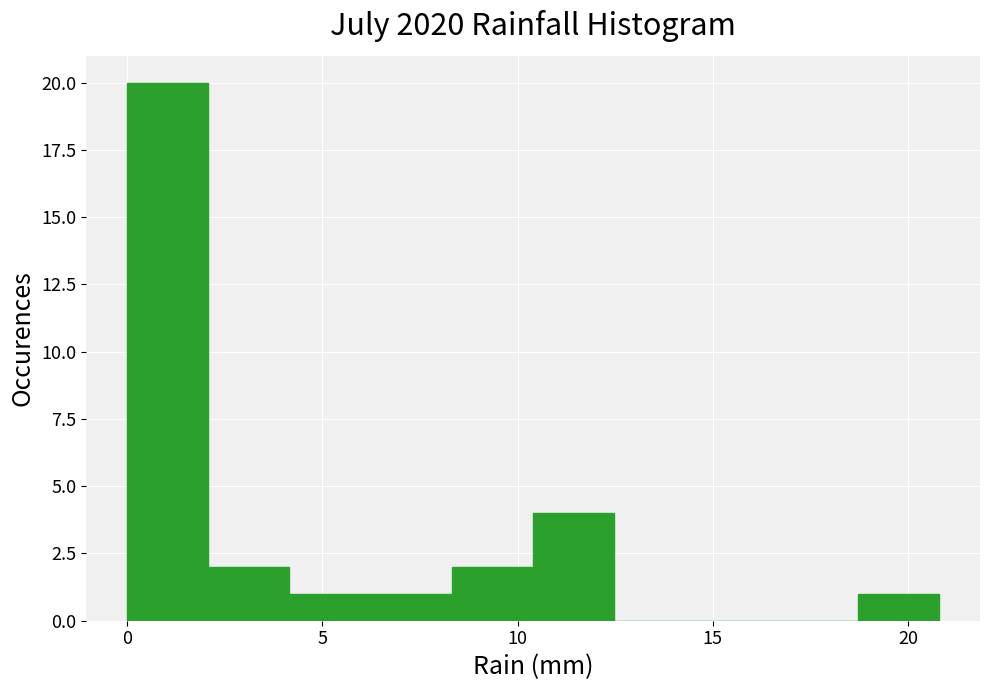

Reading left to right, transcribe this chart: for each bar, give the range it covers on the x-axis and its height. Neither the bar edges nor the heights are printed on the chart, so give them approximately, as read against the axes.

0.0 to 2.0: 20
2.0 to 4.0: 2
4.0 to 6.0: 1
6.0 to 8.5: 1
8.5 to 10.5: 2
10.5 to 12.5: 4
12.5 to 14.5: 0
14.5 to 16.5: 0
16.5 to 18.5: 0
18.5 to 21.0: 1